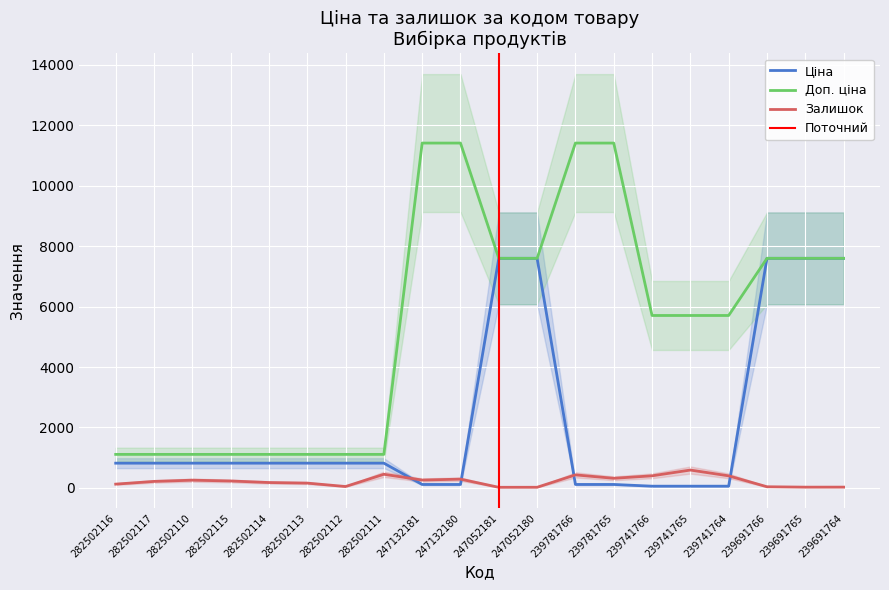

How many values in the Ціна series are below 818?

7